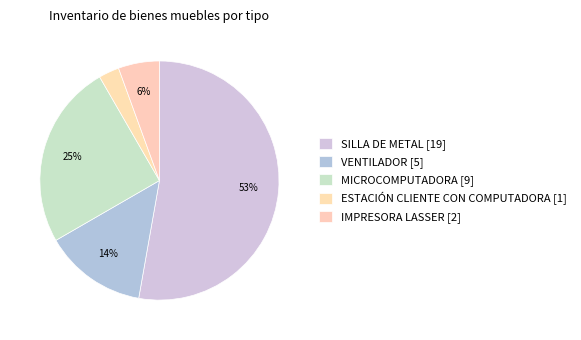

Count the number of slices in the pie.

5